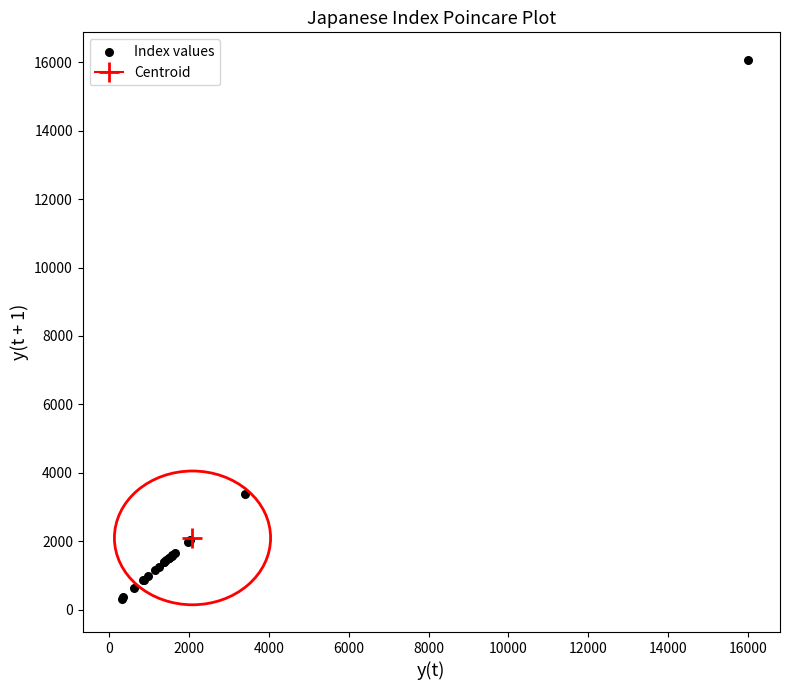

What Y value in the scatter plot is closest to 8197?

3396.4